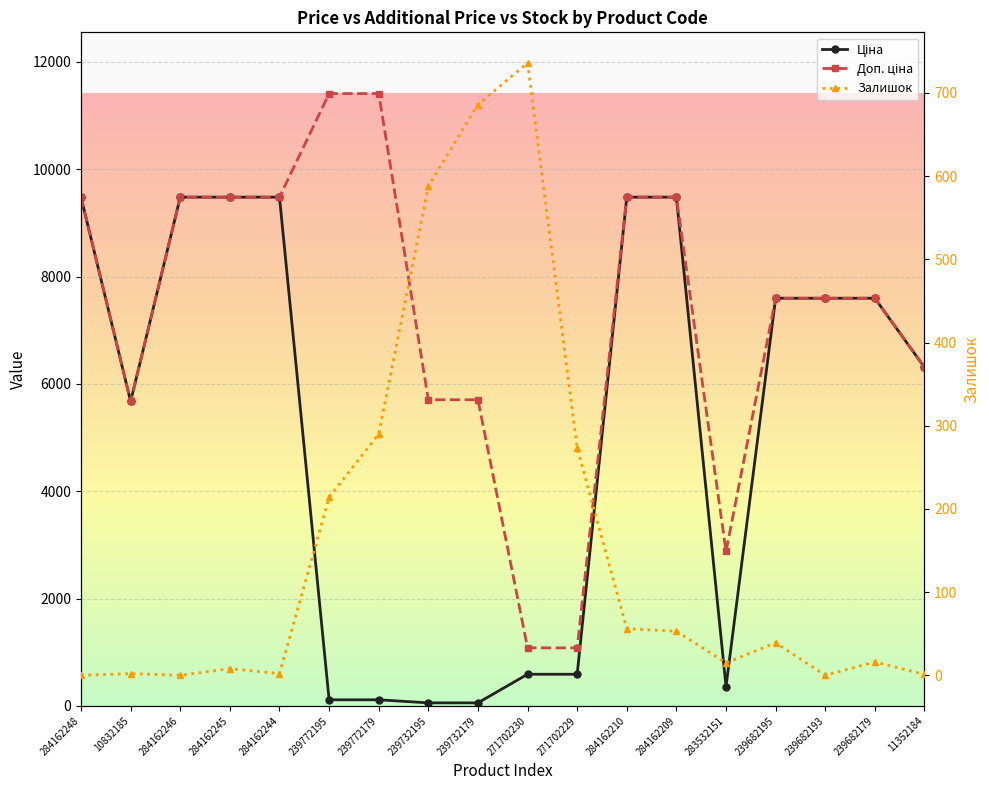

Where is the first local minimum for Залишок?

284162246